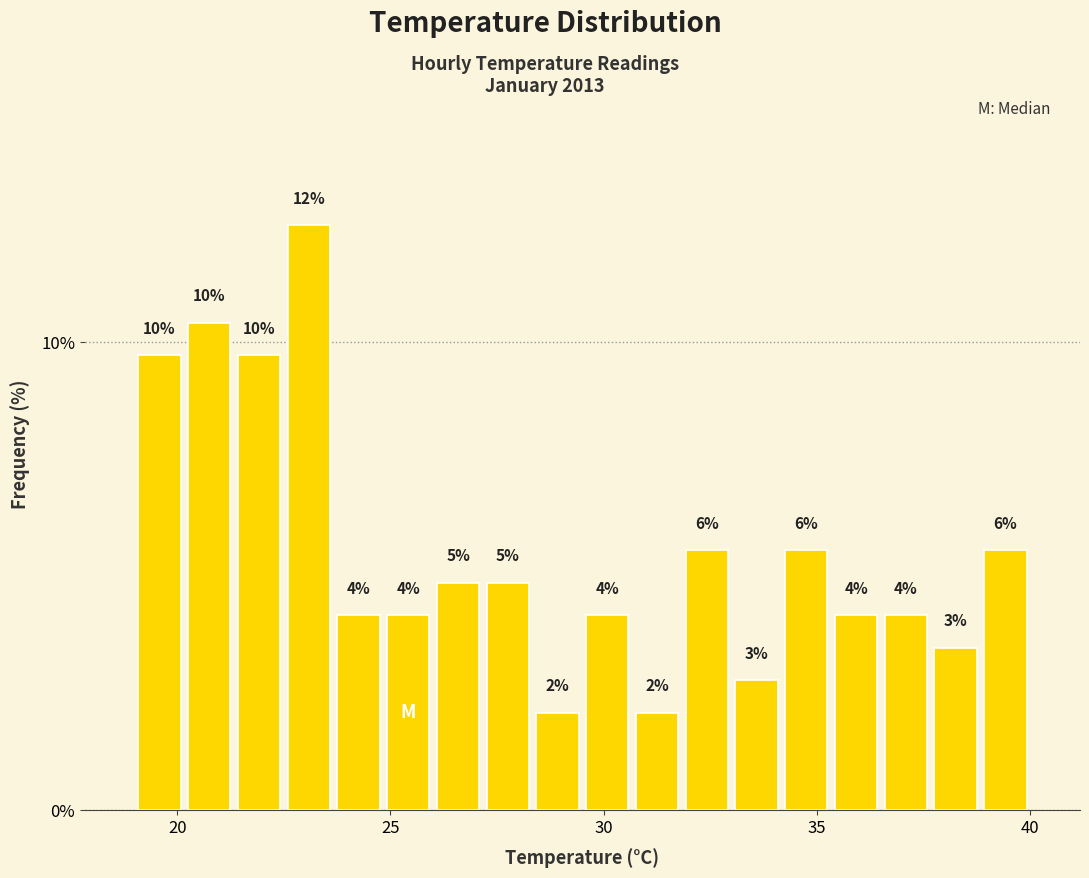

Around what value on the x-axis is the tallest bar? Give the approximate position of its centre, as read against the axis.

23.0